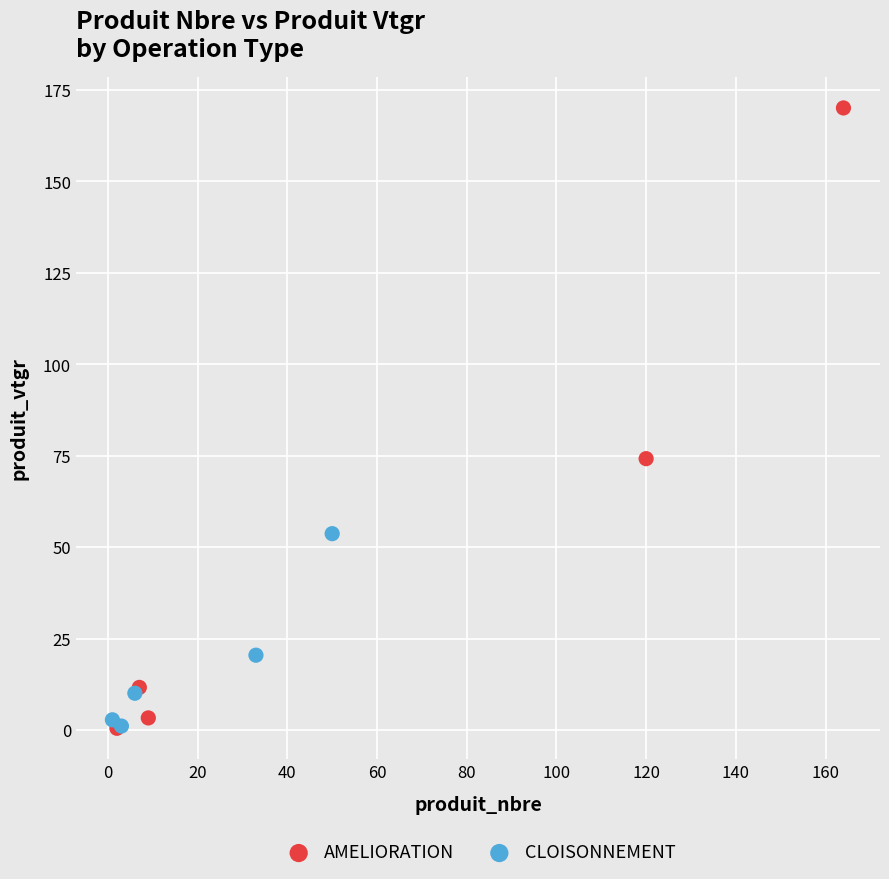

Which series has the widest spread of Y values?

AMELIORATION